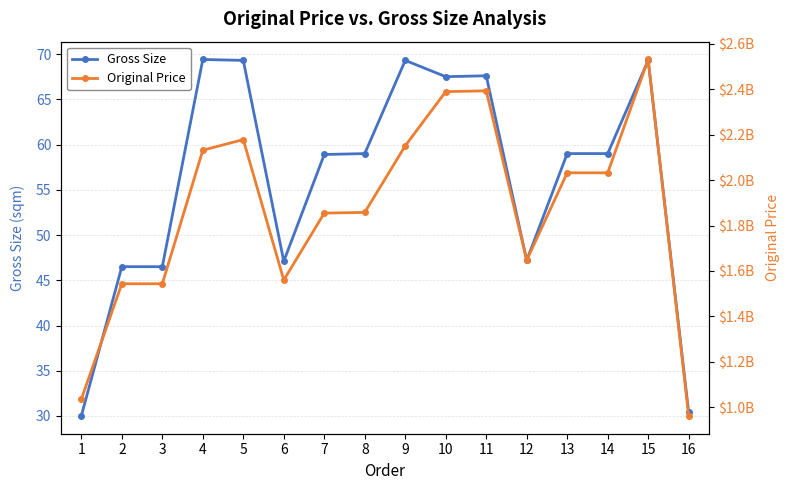

Reading left to right, list all the values displayed in this chart.

Gross Size: 30.0	46.5	46.5	69.4	69.3	47.1	58.9	59.0	69.3	67.5	67.6	47.2	59.0	59.0	69.3	30.4
Original Price: 1035027874.0	1543684763.0	1543684763.0	2132049213.0	2178933183.0	1560032245.0	1855057243.0	1858109382.0	2151533979.0	2390158404.0	2393649004.0	1647495267.0	2032529047.0	2032475328.0	2531764179.0	961535948.0